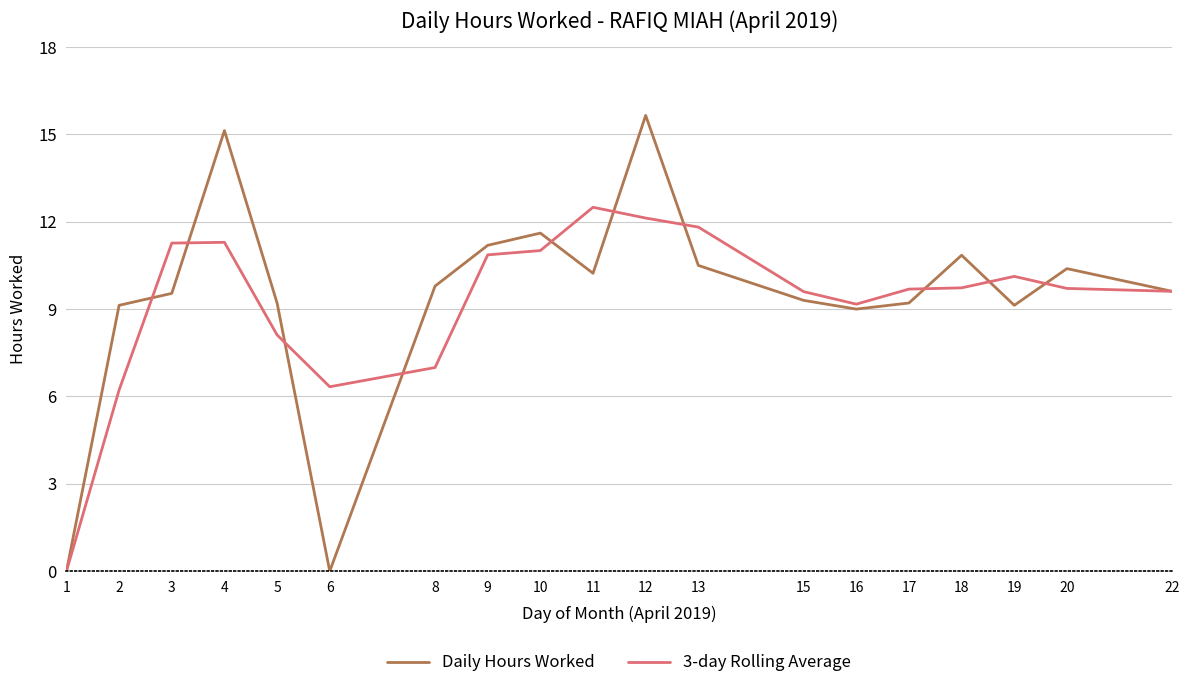

Is this an area chart (filled region under the line)?

No